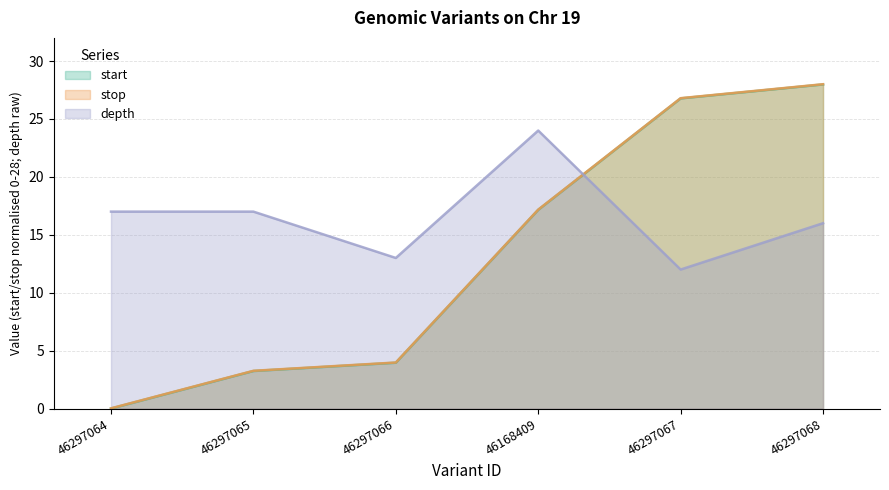

Which series ends up on top after the final intersection of depth and start?

start